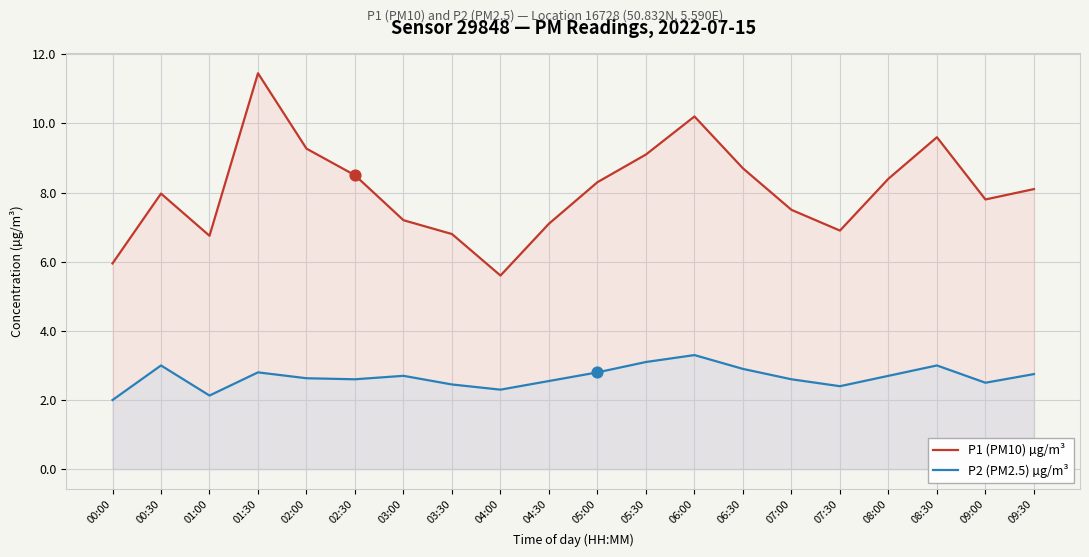

Which series has the largest total across all categories?

P1 (PM10) µg/m³